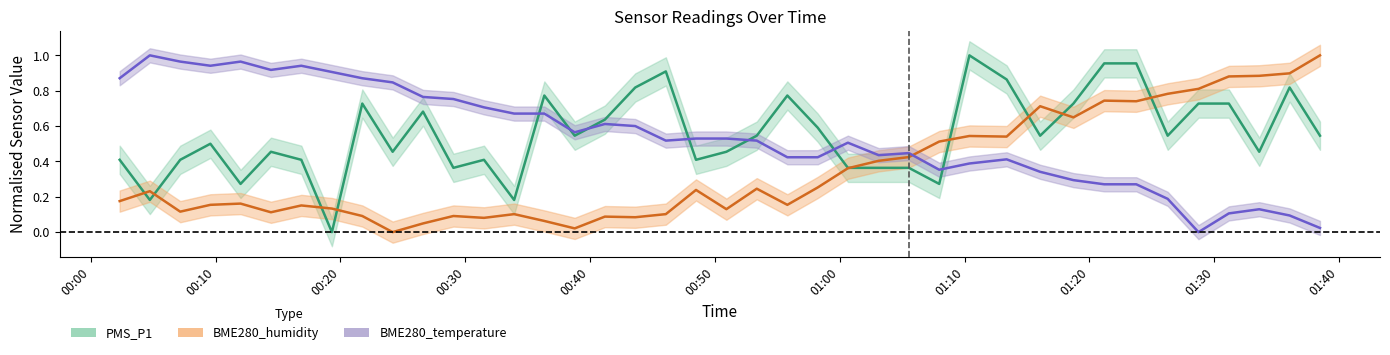

True or false: PMS_P1 and BME280_humidity intersect in this chart.

True